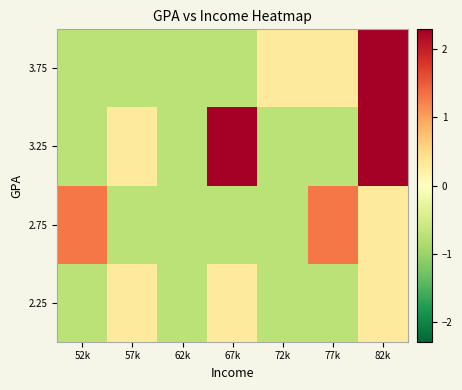

Which category has the lowest value across all series?

52k